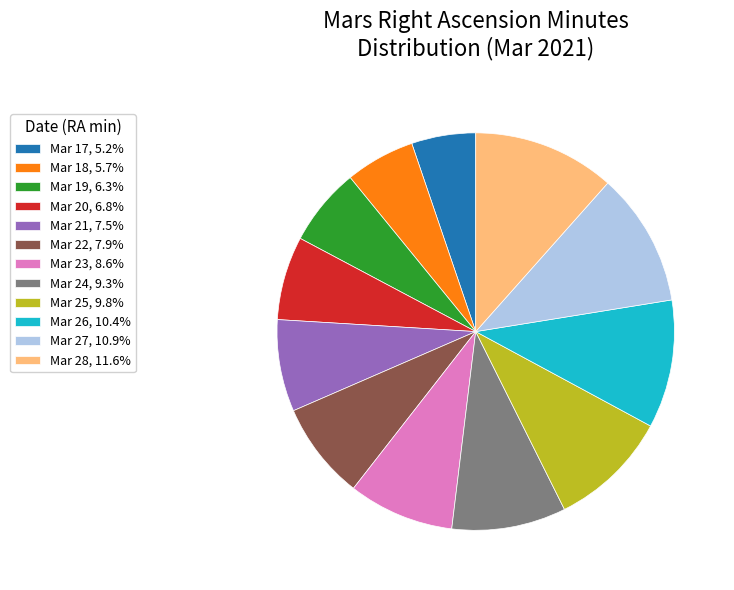

True or false: Mar 25 accounts for 10% of the total.

True